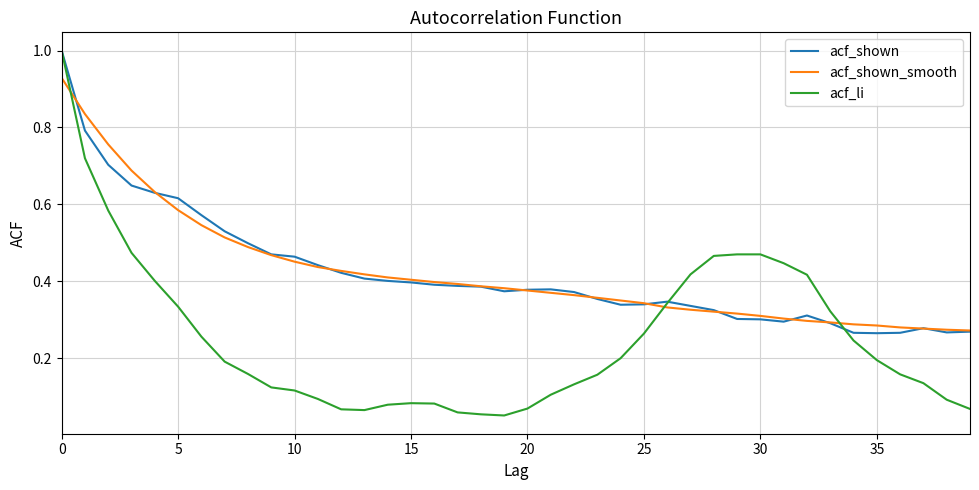

What is the highest value of the acf_li series?

1.0